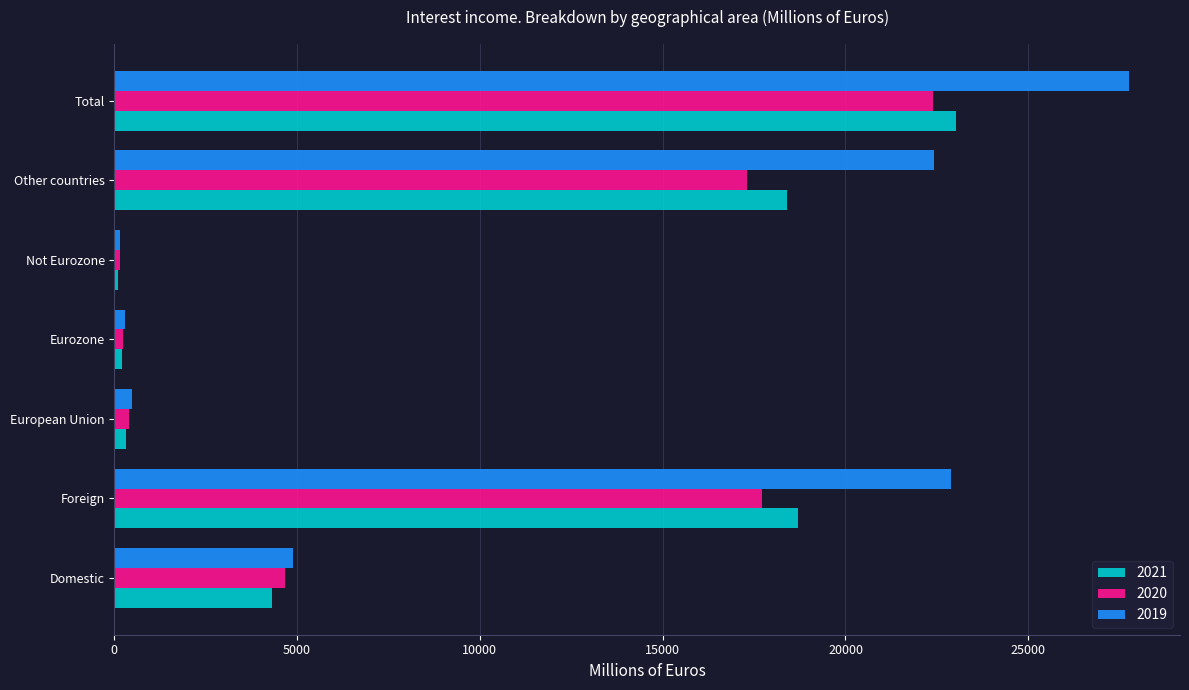

What is the average value of the 2020 series?

8984